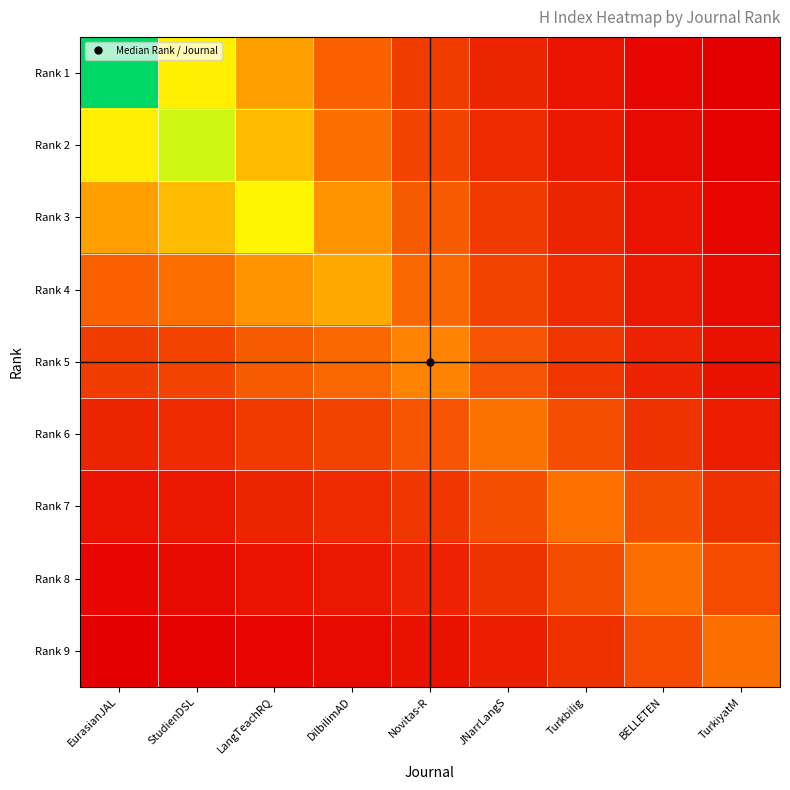

At which category is the sum across all series the highest?

EurasianJAL